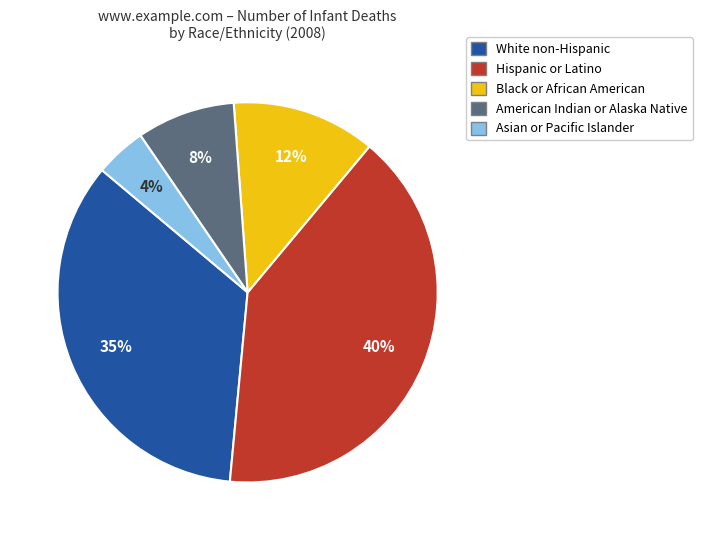

Is Asian or Pacific Islander the majority of the pie?

No